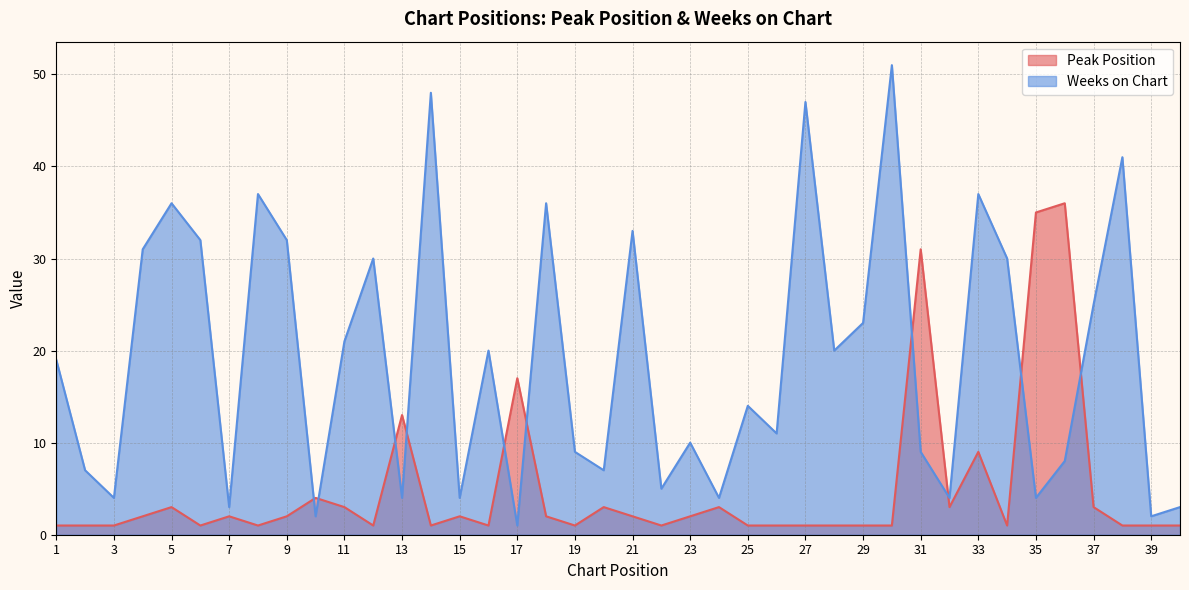

At which category does Peak Position reach its first local peak?

5